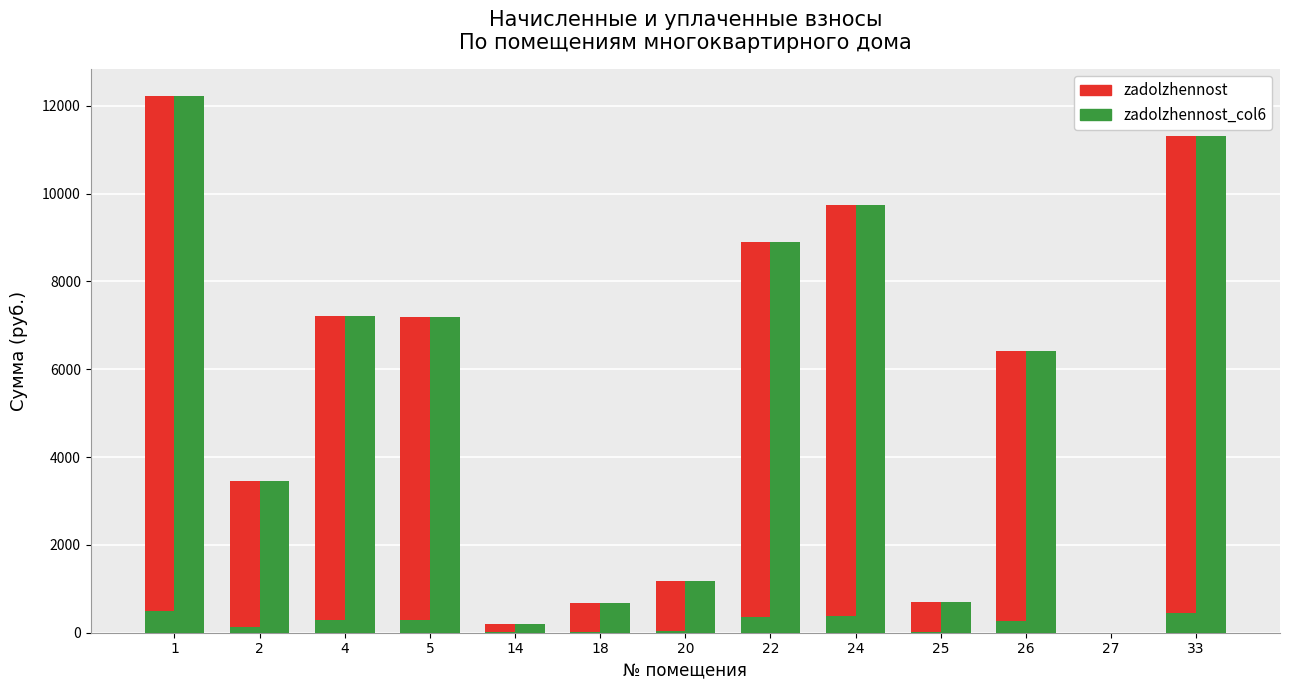

True or false: zadolzhennost_col6 has a value of 4788.8 at 2.

False